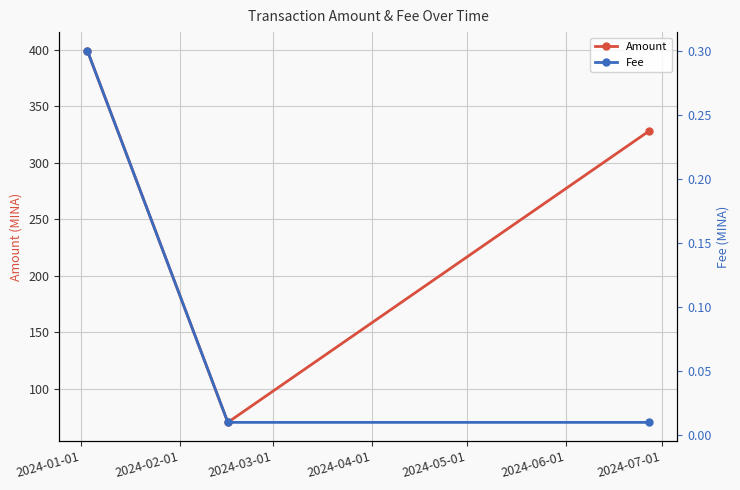

List the series in order of their overall mean, lowest first.

Fee, Amount